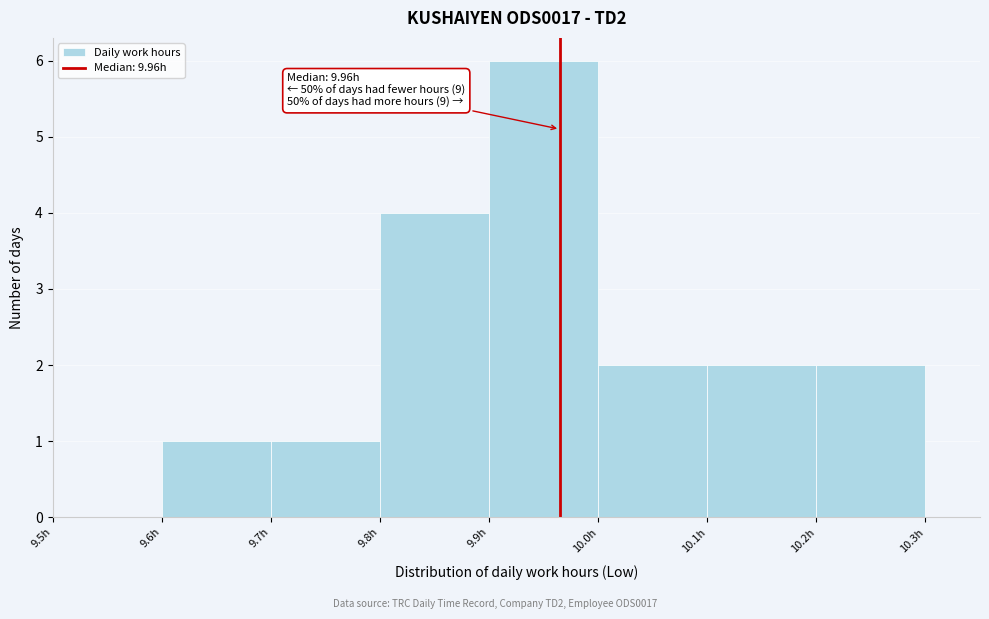

Over which range of the x-axis is the bar tallest?

9.9 to 10.0